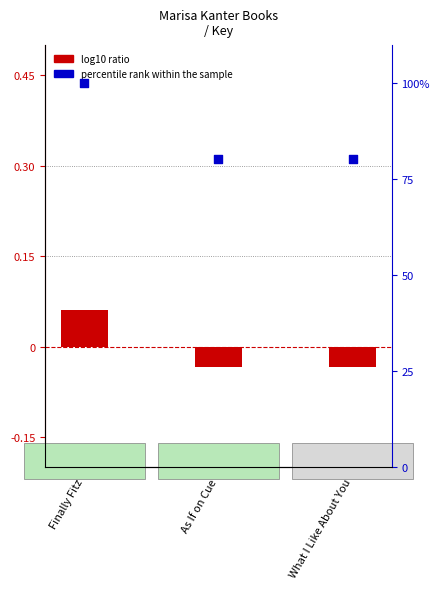

Is the value of percentile rank within the sample at Finally Fitz greater than the value of log10 ratio at What I Like About You?

Yes